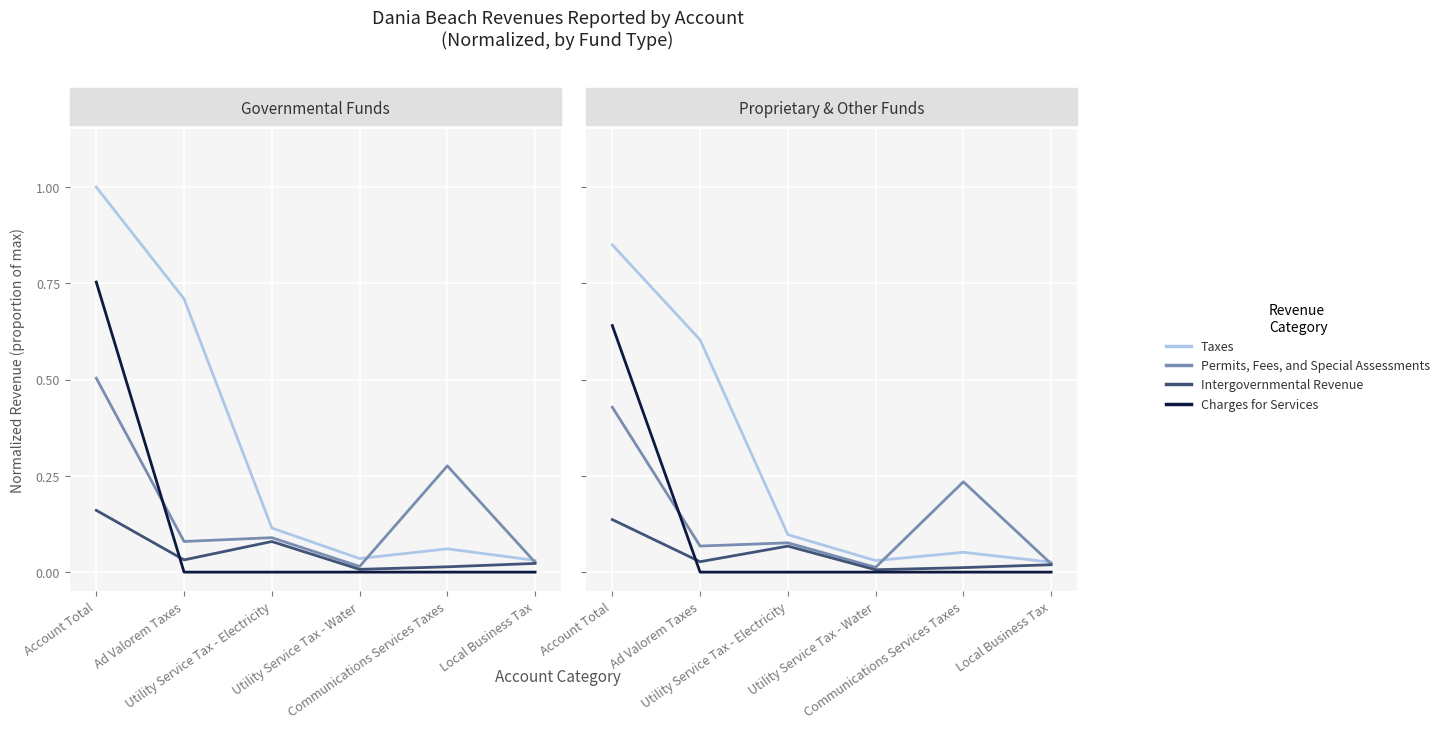

What position from the left is Utility Service Tax - Water?

4